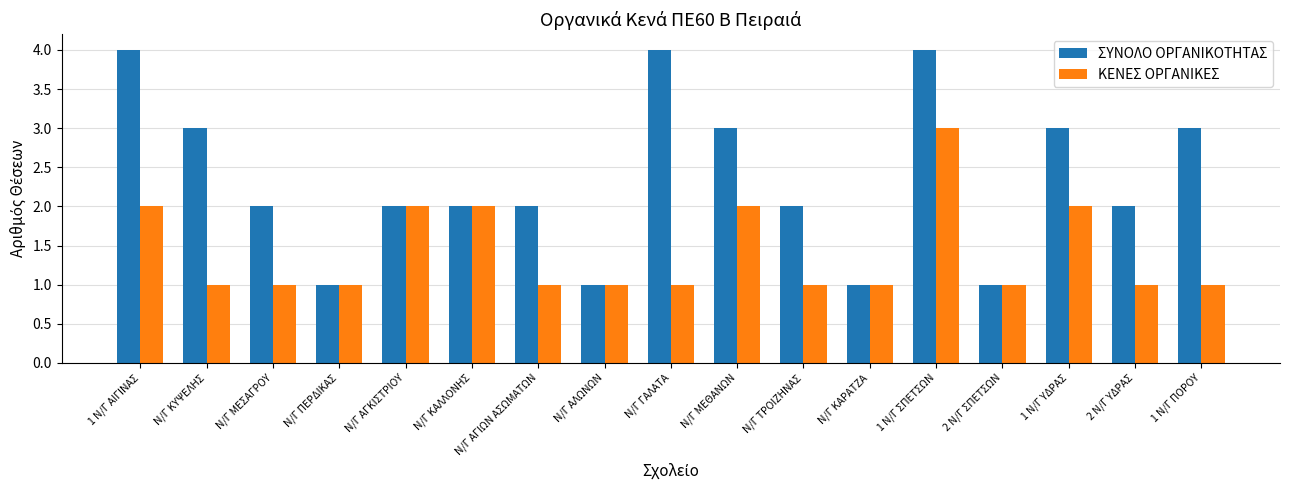

Reading right to left, extract all data points from this chart.

ΣΥΝΟΛΟ ΟΡΓΑΝΙΚΟΤΗΤΑΣ: 3	2	3	1	4	1	2	3	4	1	2	2	2	1	2	3	4
ΚΕΝΕΣ ΟΡΓΑΝΙΚΕΣ: 1	1	2	1	3	1	1	2	1	1	1	2	2	1	1	1	2